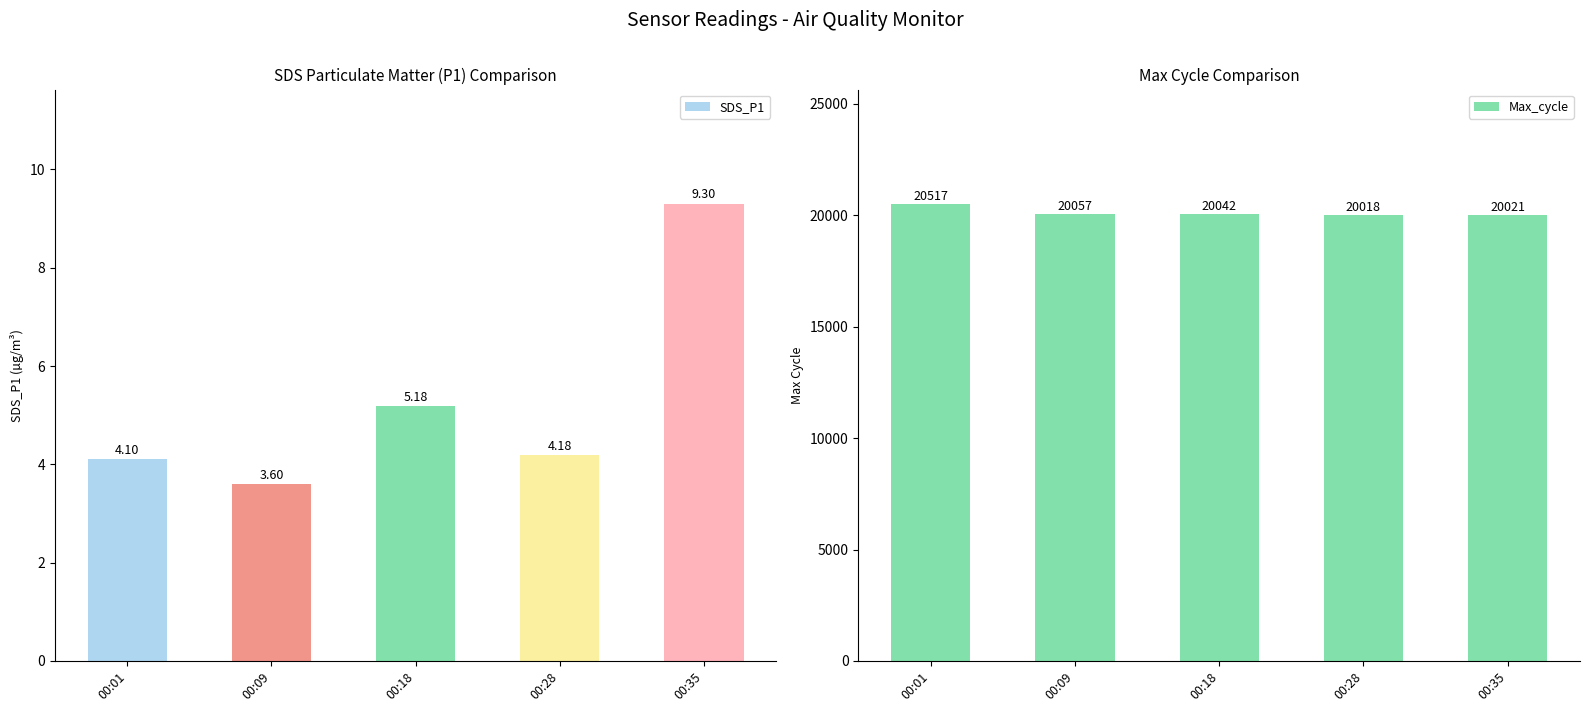

What is the difference between the second highest and second lowest values in the Max_cycle series?

36